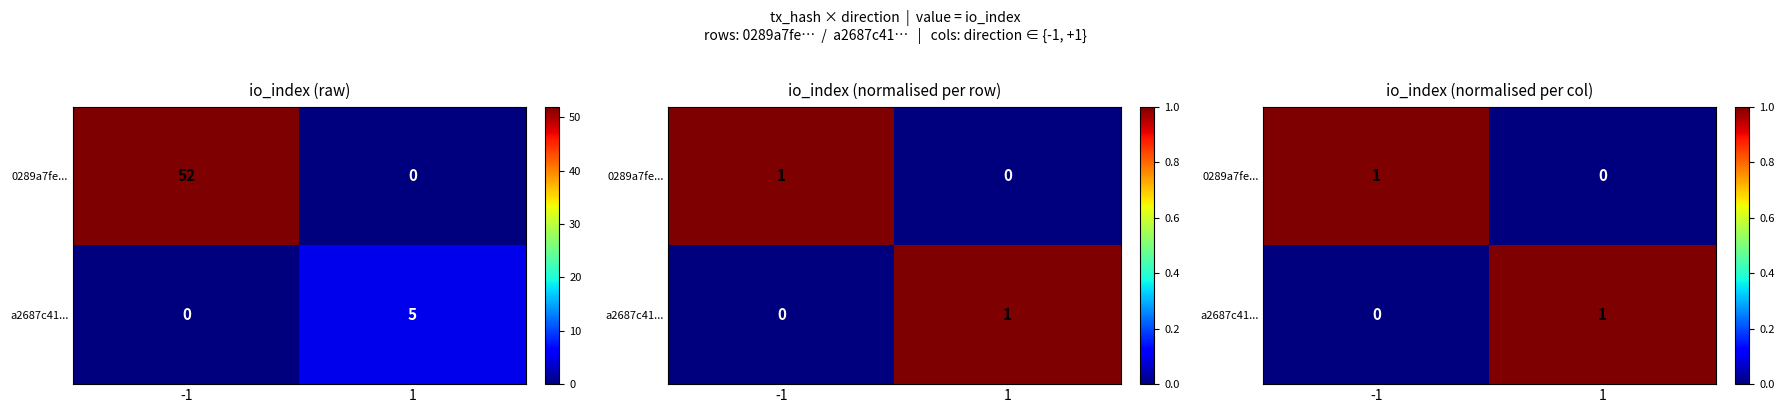

At which label does a2687c41... reach its peak?

1